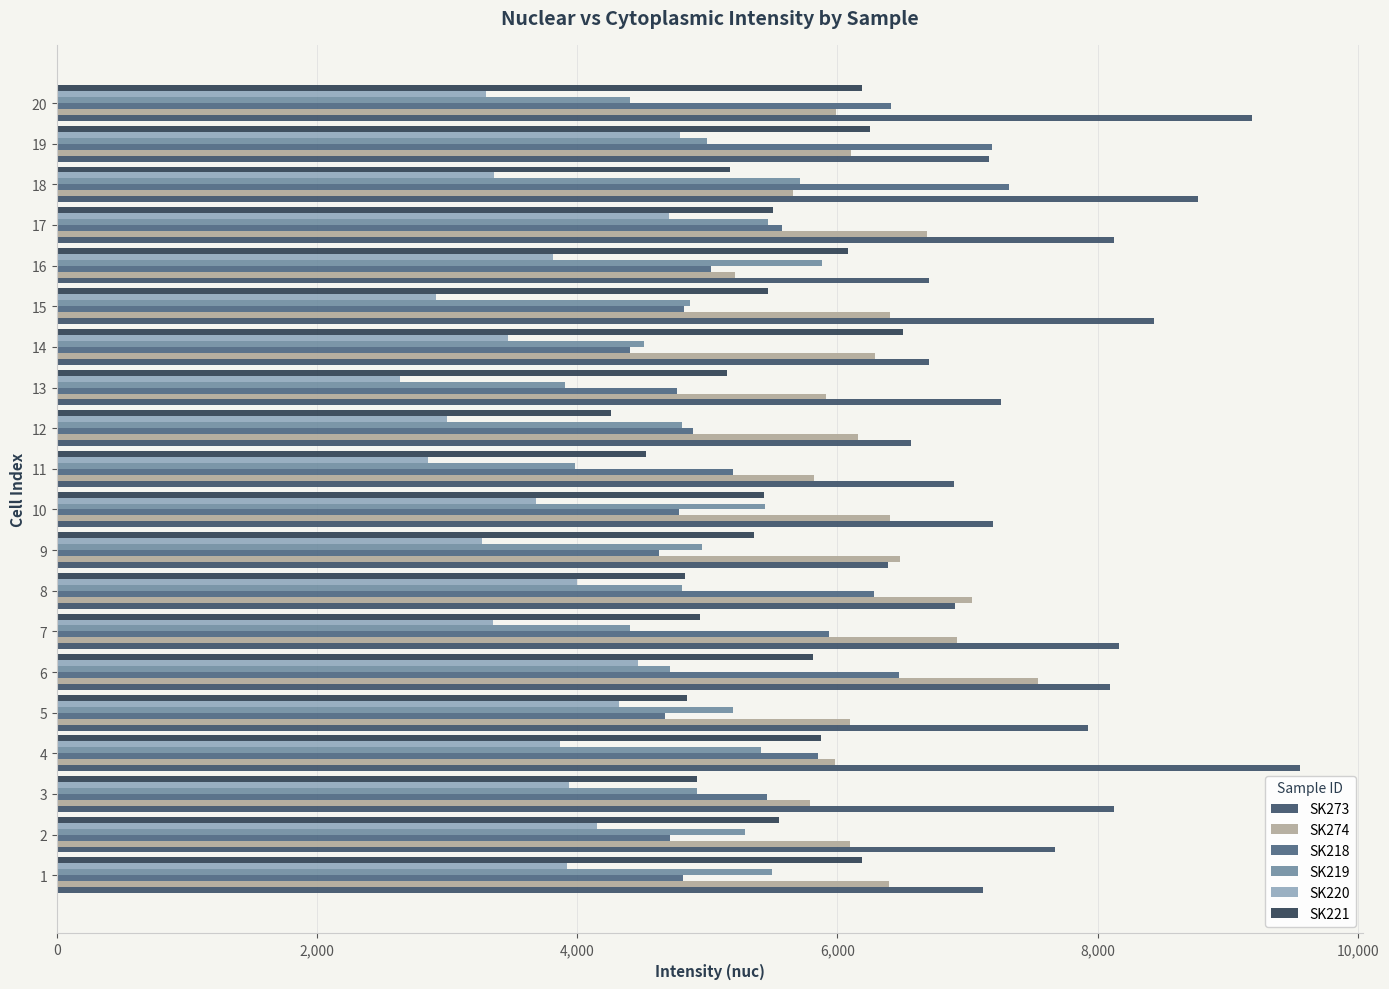

How many data points does each series have?

20